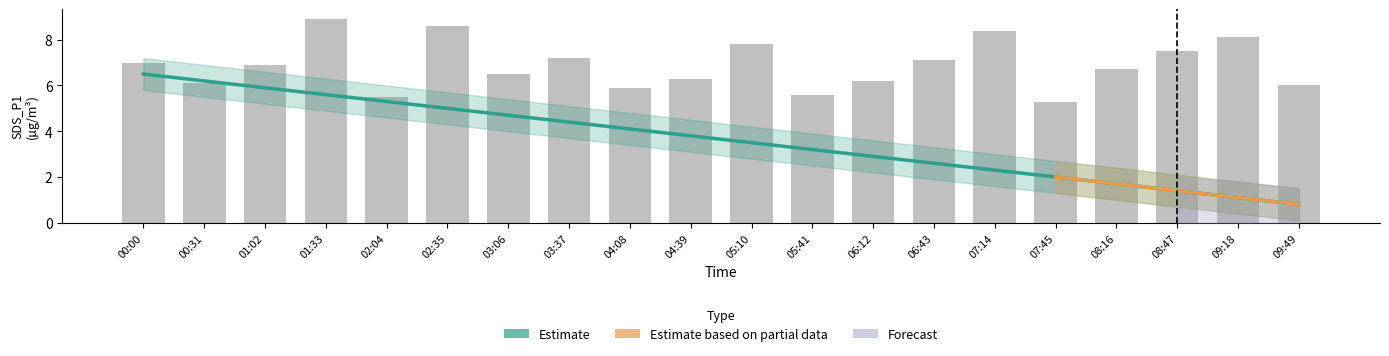

Which category has the highest value in the SDS_P1 series?

01:33